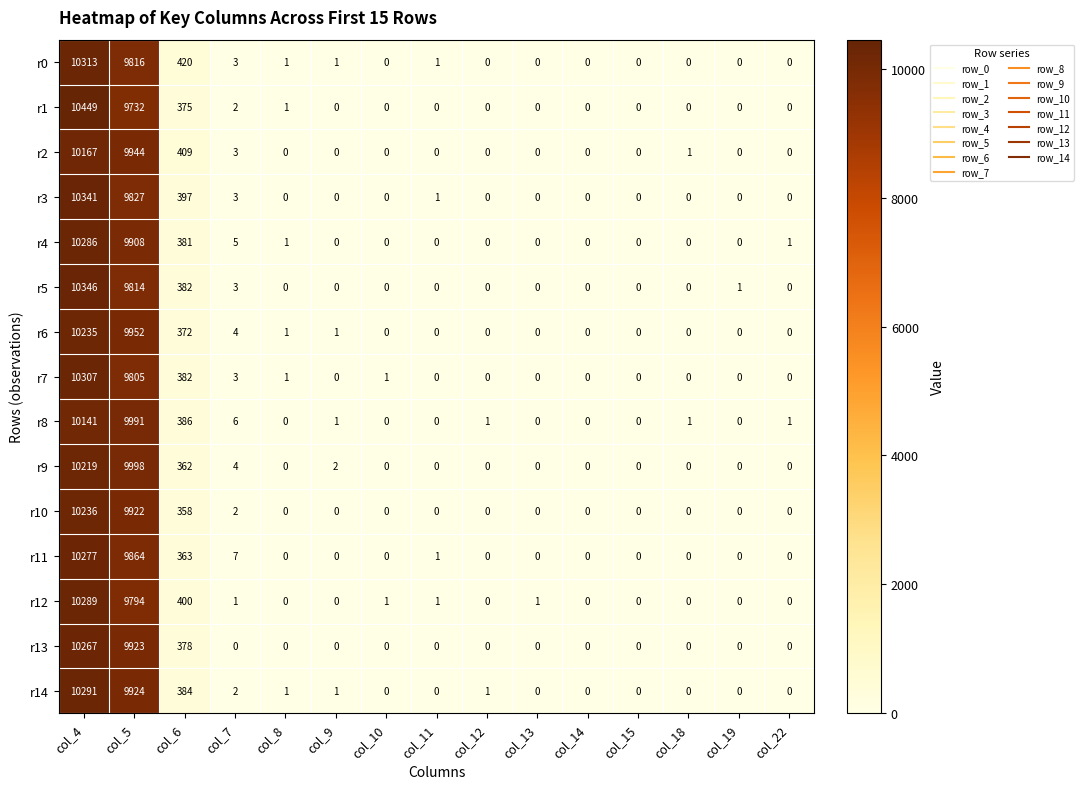

Which series has the largest total across all categories?

r14